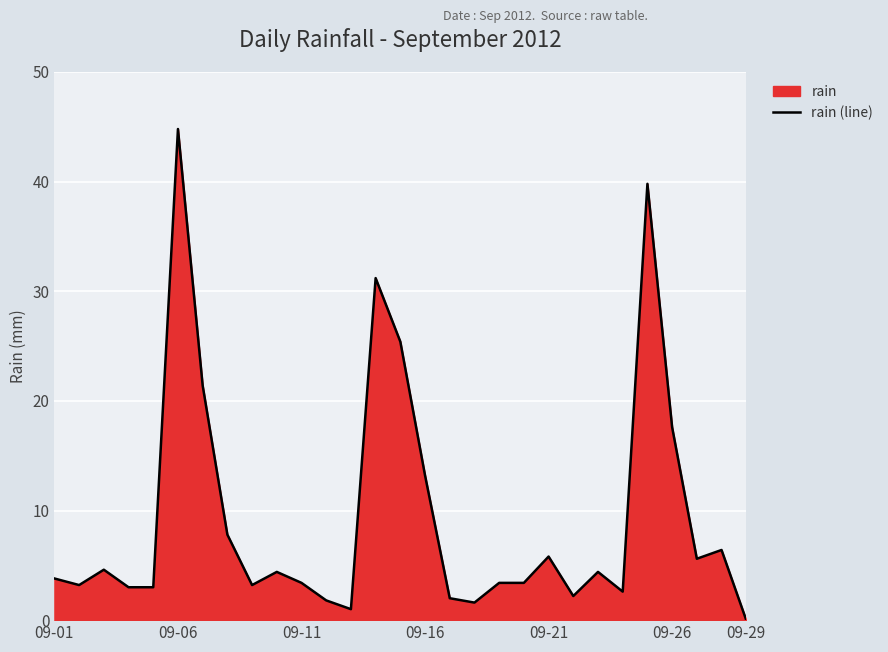

The value at 09-06 is 44.8. True or false?

True